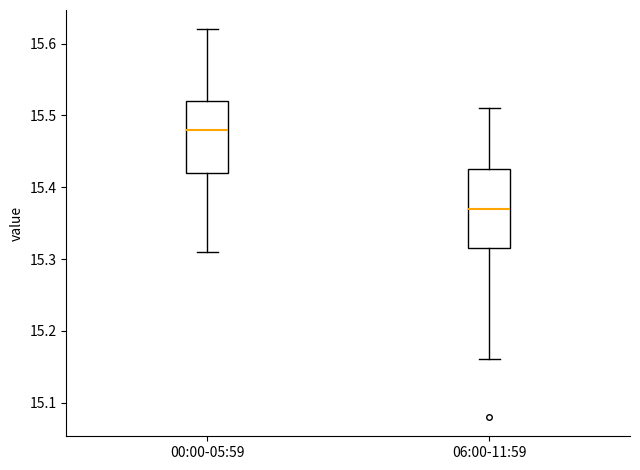

Reading left to right, read every box against the y-axis: the position of its median line, the range the box covers, and the ends of its whiskers. The values are not printed on the chart, so give them approximately, as read against the axis.

00:00-05:59: median 15.48, box 15.42 to 15.52, whiskers 15.31 to 15.62
06:00-11:59: median 15.37, box 15.32 to 15.43, whiskers 15.16 to 15.51